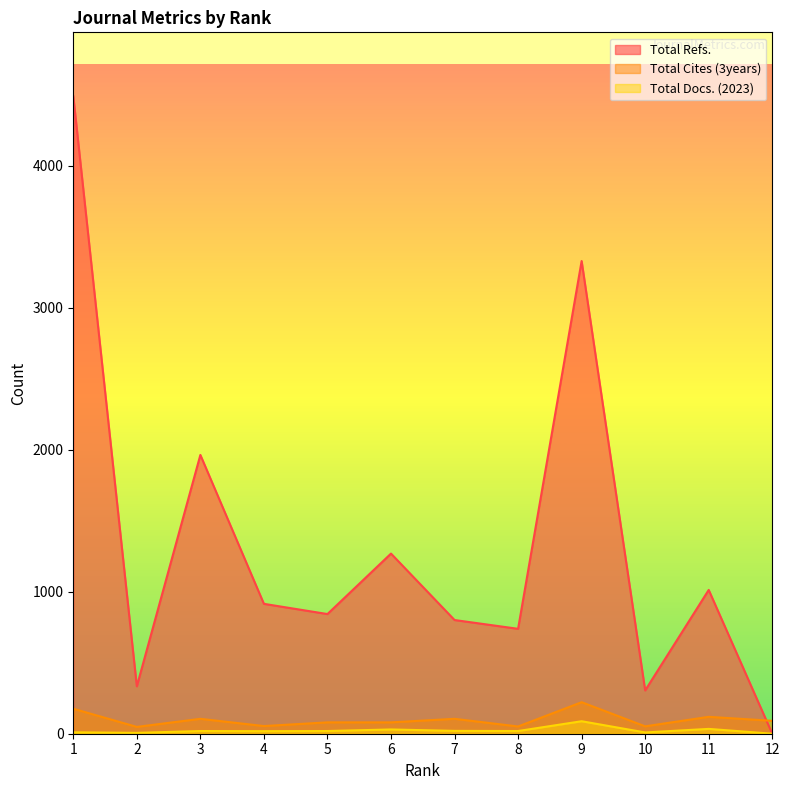

Which series has the widest spread of values?

Total Refs.